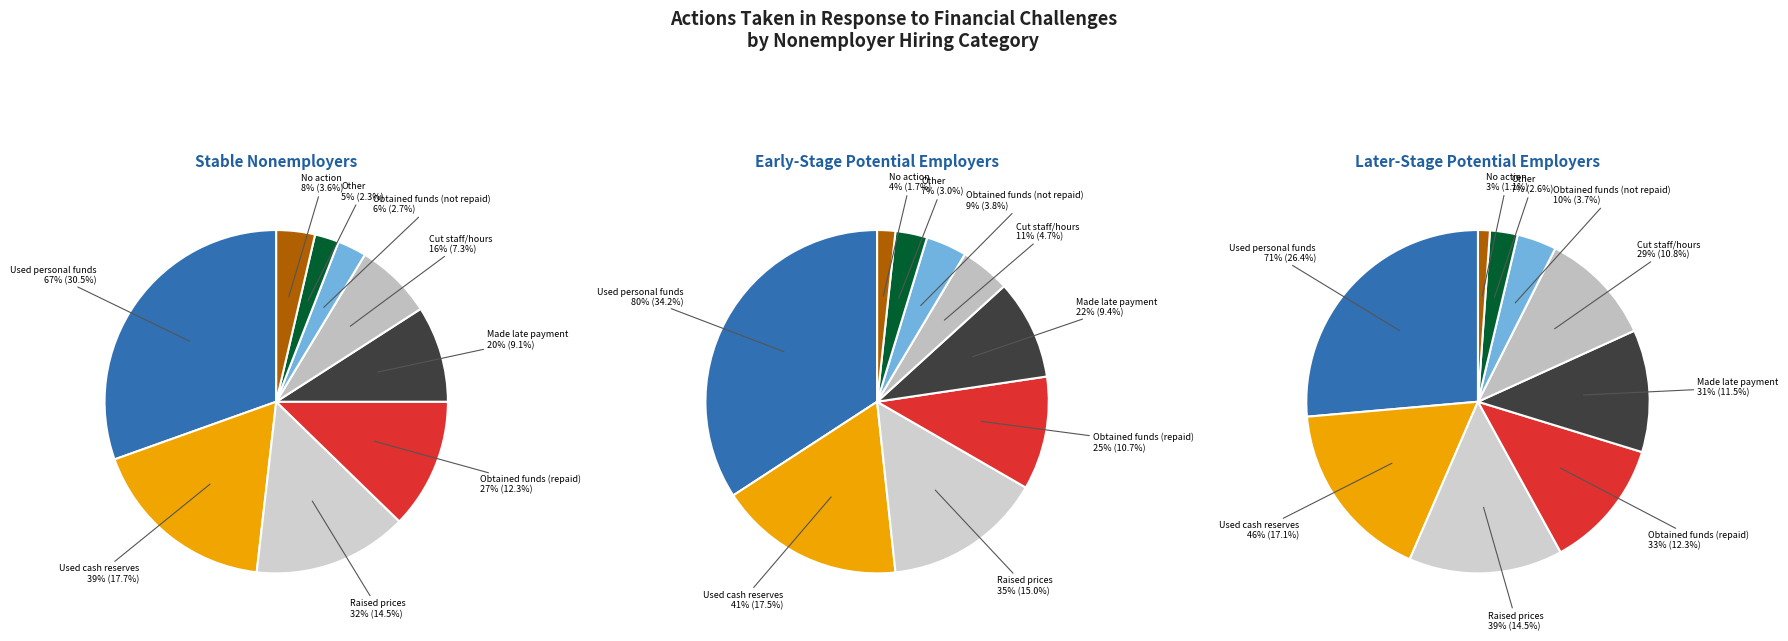

The Used personal funds slice represents 19% of the pie. True or false?

False